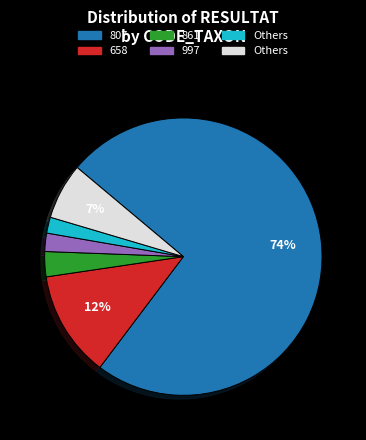

Count the number of slices in the pie.

6